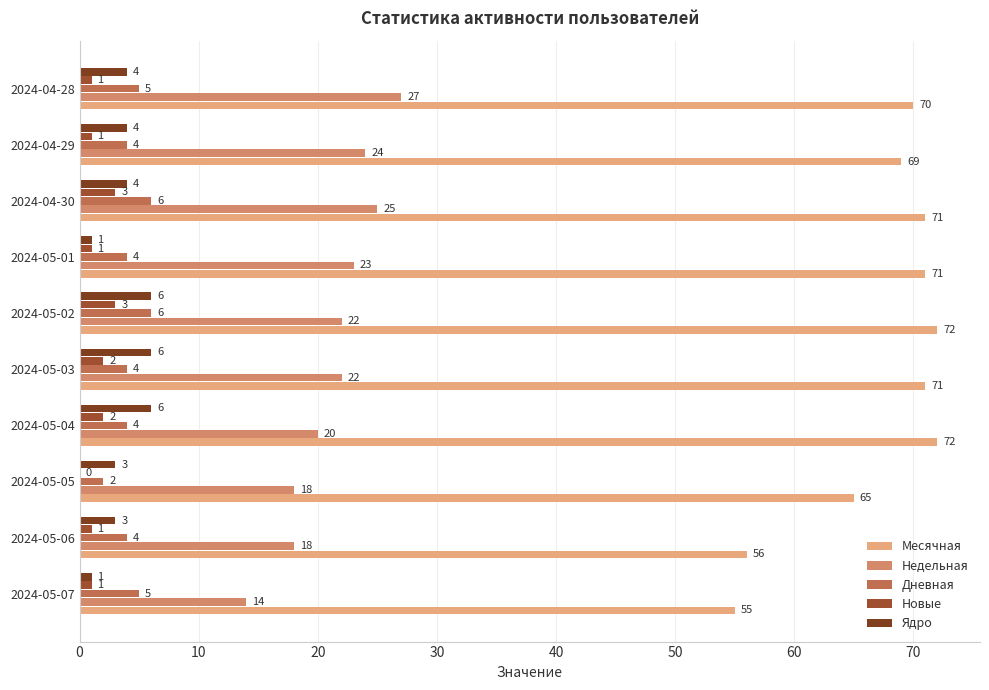

How many distinct data groups are displayed?

5